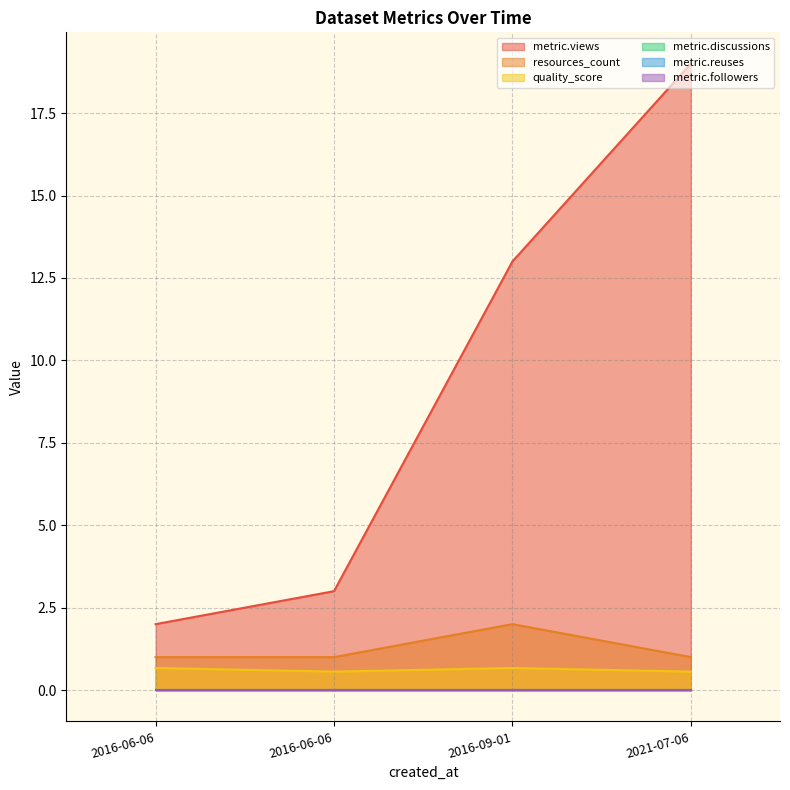

Rank the series at 2021-07-06 from highest to lowest value.

metric.views, resources_count, quality_score, metric.discussions, metric.reuses, metric.followers